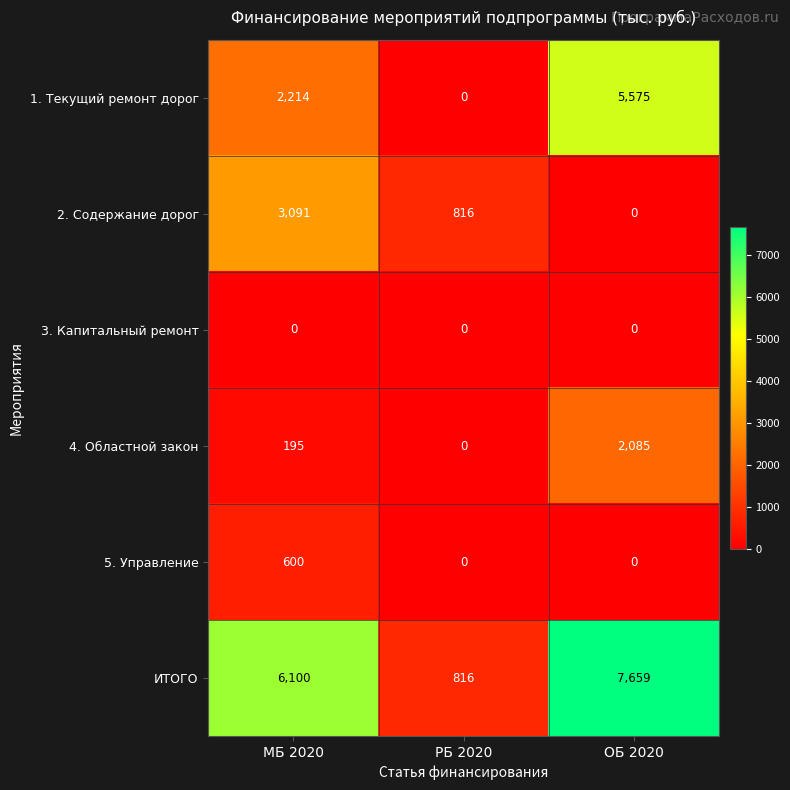

True or false: 1. Текущий ремонт дорог has a value of 5575 at ОБ 2020.

True